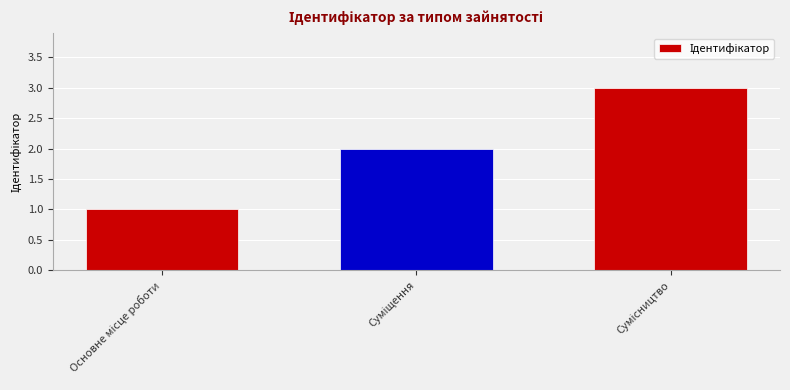

What is the greatest value displayed?

3